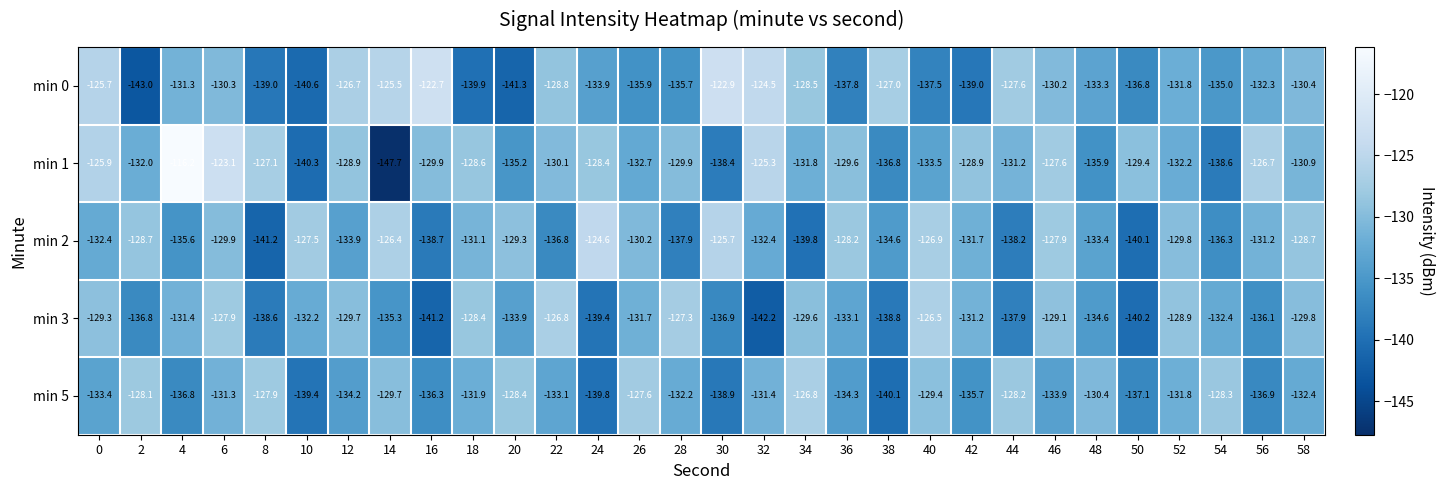

Is it true that min 5 equals -52.5 at 28?

False